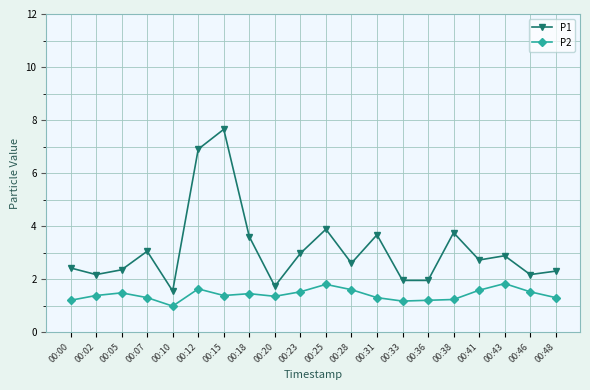

List the series in order of their overall mean, lowest first.

P2, P1